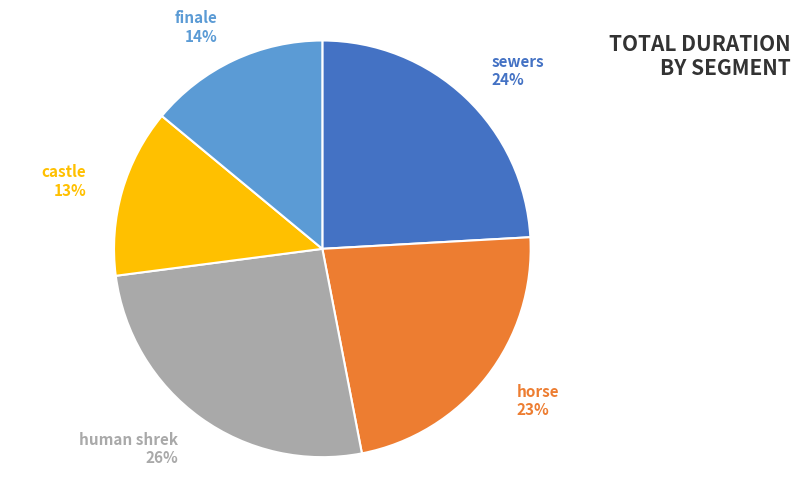

Is it true that human shrek is 26% of the pie?

True